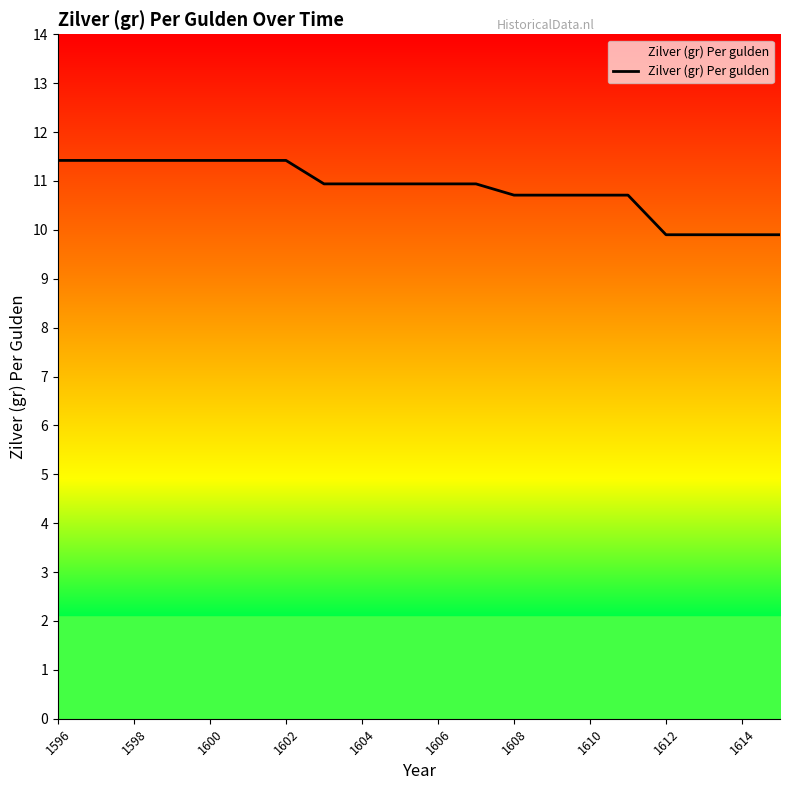

What is the smallest value displayed?

9.9